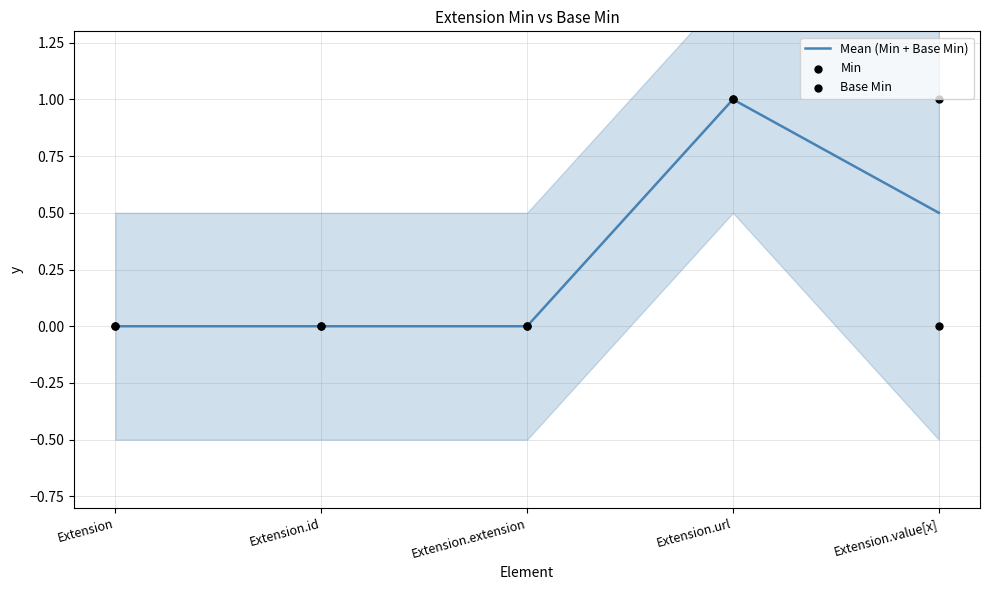

Which series has the largest total across all categories?

Min